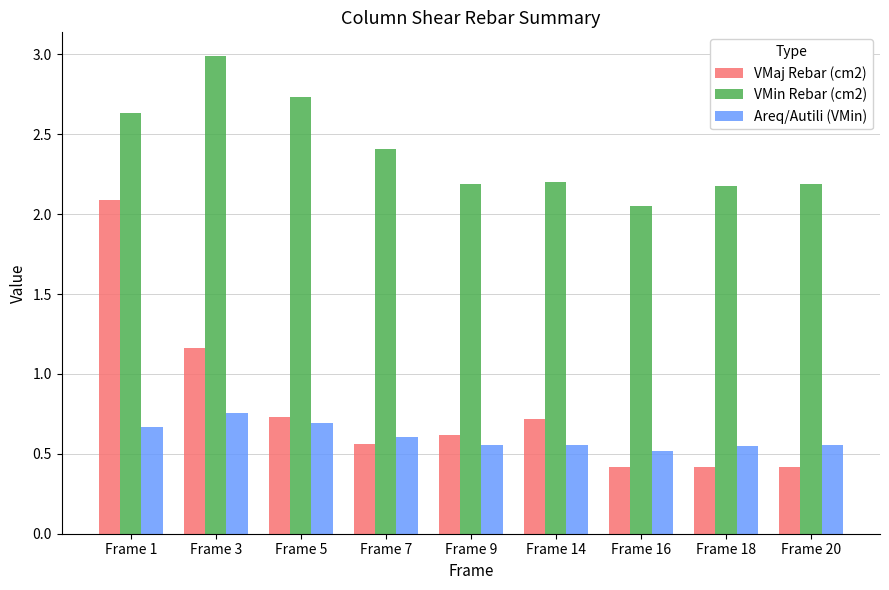

At which label is VMaj Rebar (cm2) closest to 1?

Frame 3